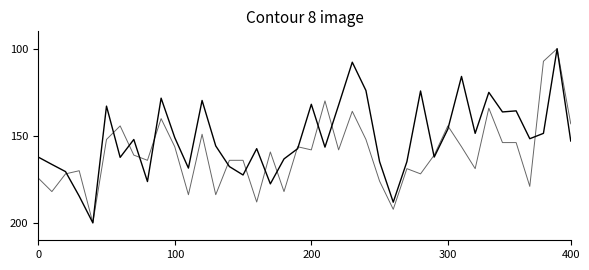

What is the label of the 25th point from the left?

24